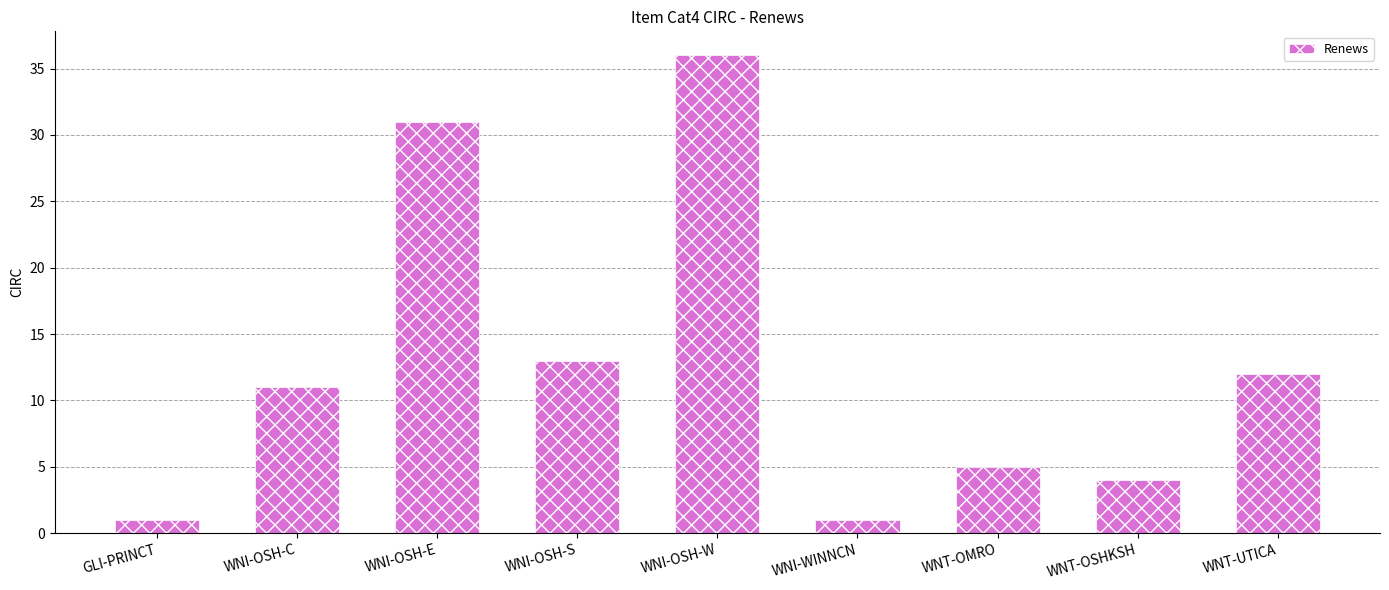

At which category does the chart reach its peak across all series?

WNI-OSH-W